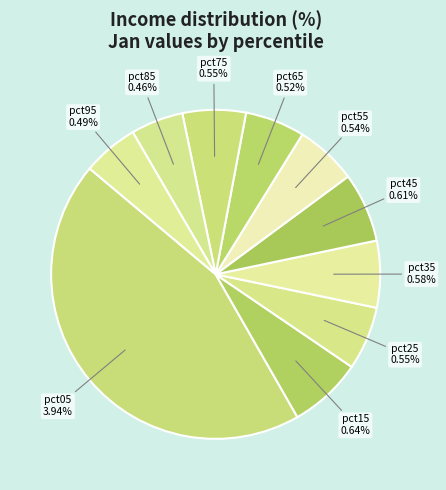

Count the number of slices in the pie.

10